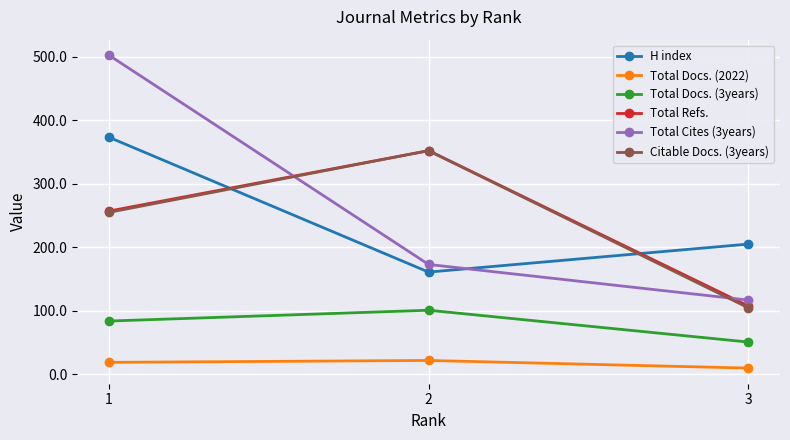

The value of Total Docs. (2022) at 2 is 22. True or false?

True